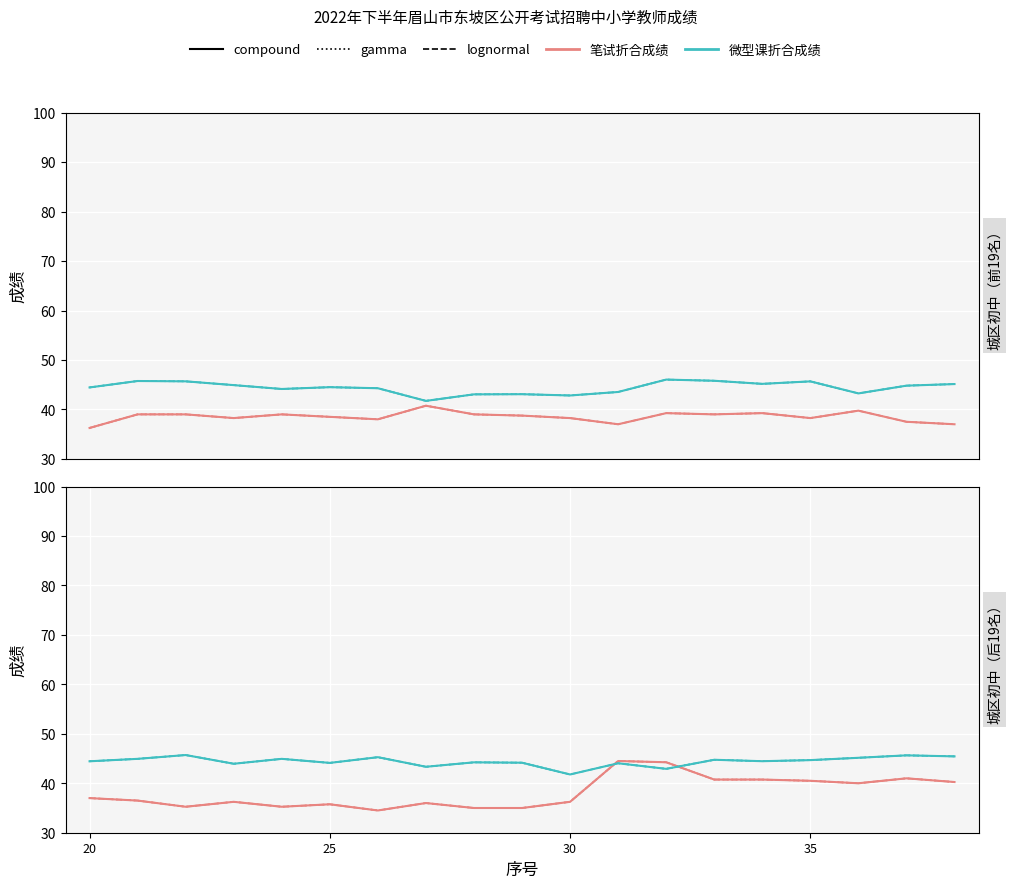

How many data points in 微型课折合成绩 (solid) are above 44?

15